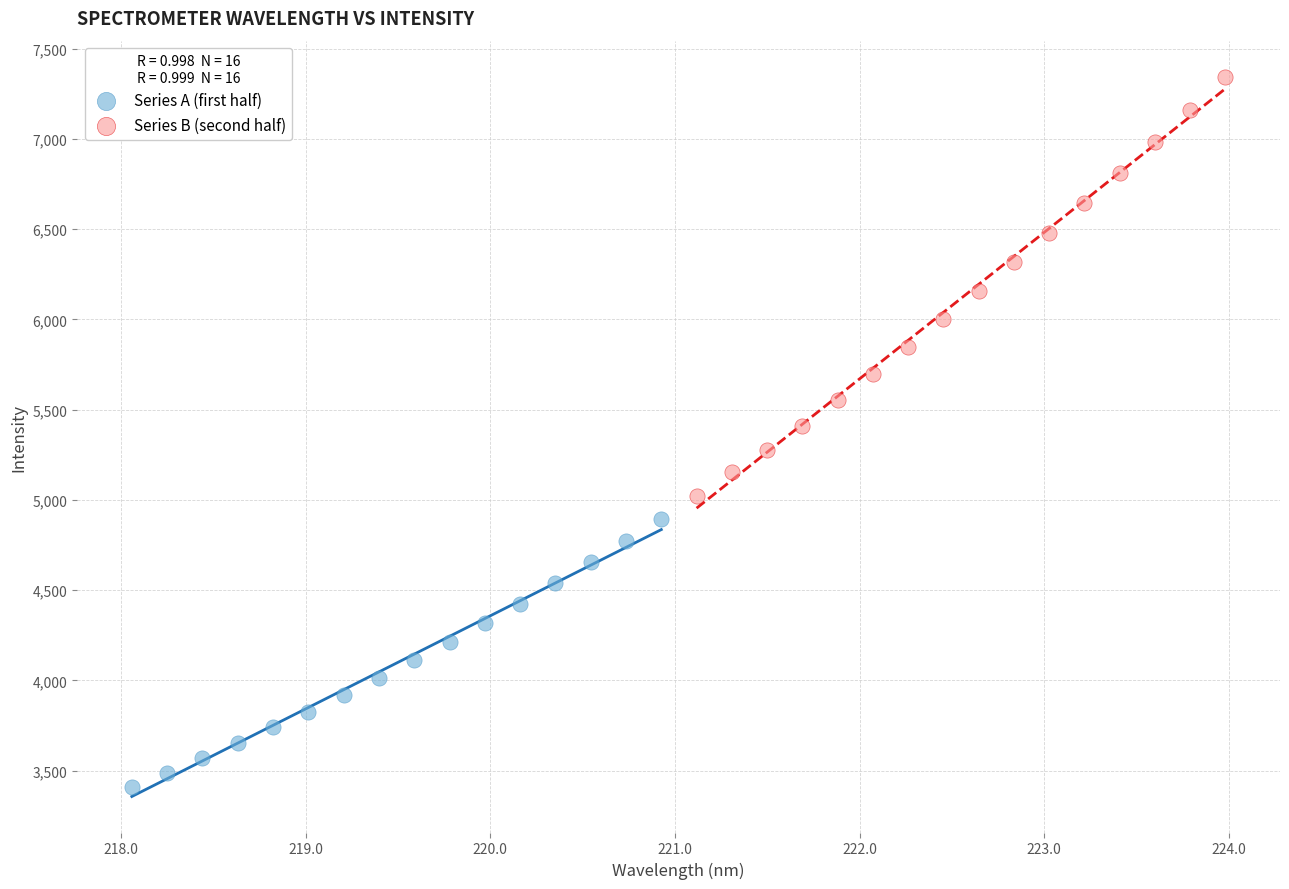

Which series has the largest Y range (max minus min)?

Series B (second half)